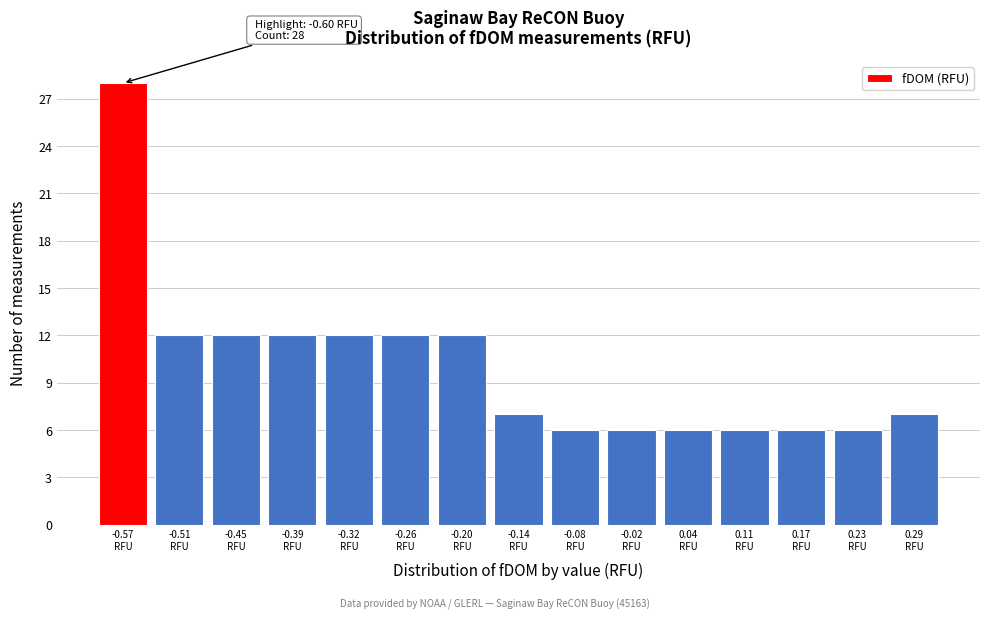

Over which range of the x-axis is the bar tallest?

-0.60 to -0.54